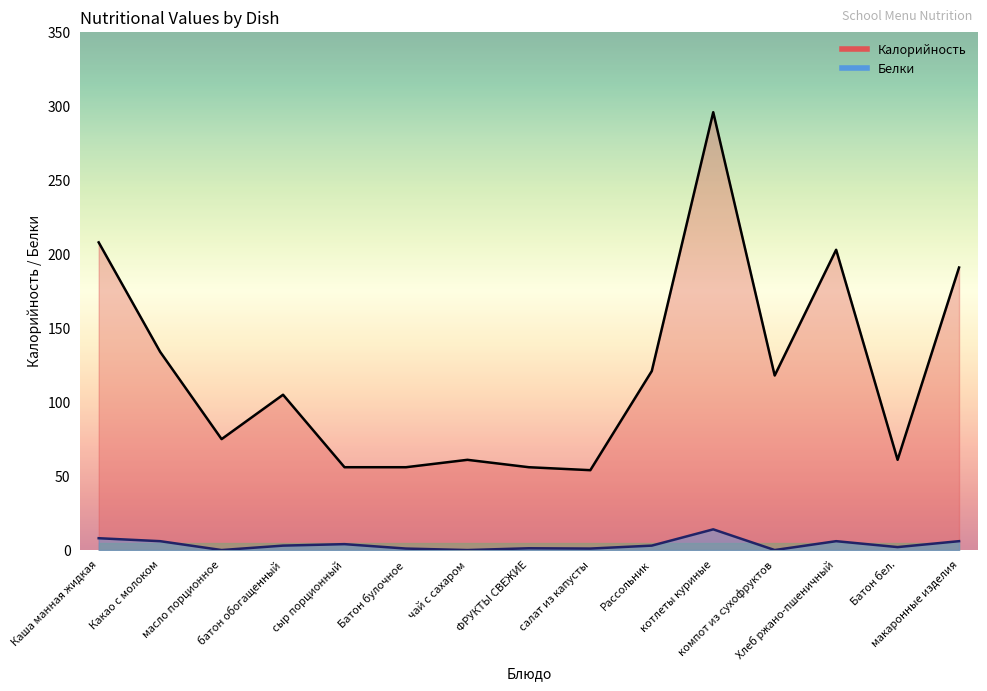

The value of Белки at котлеты куриные is 3.9. True or false?

False